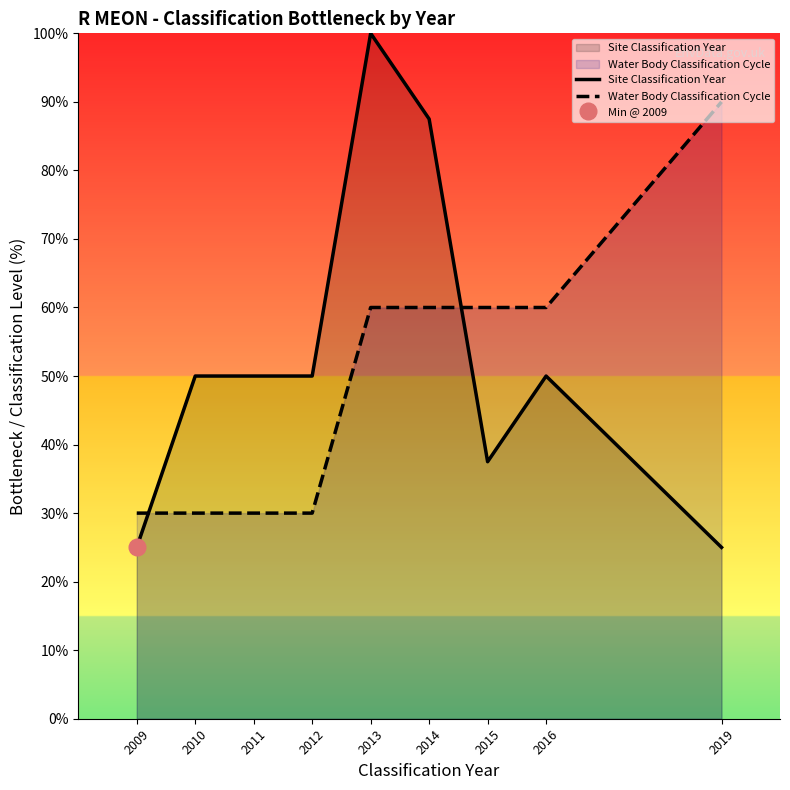

Rank the series at 2011 from highest to lowest value.

Site Classification Year, Water Body Classification Cycle